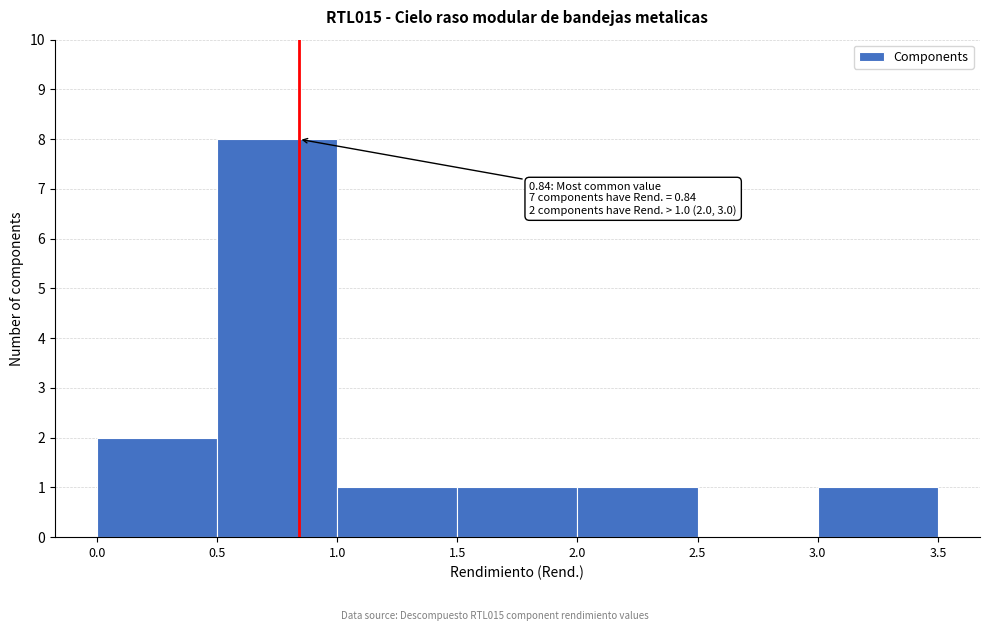

Which range on the x-axis has the tallest bar?

0.5 to 1.0